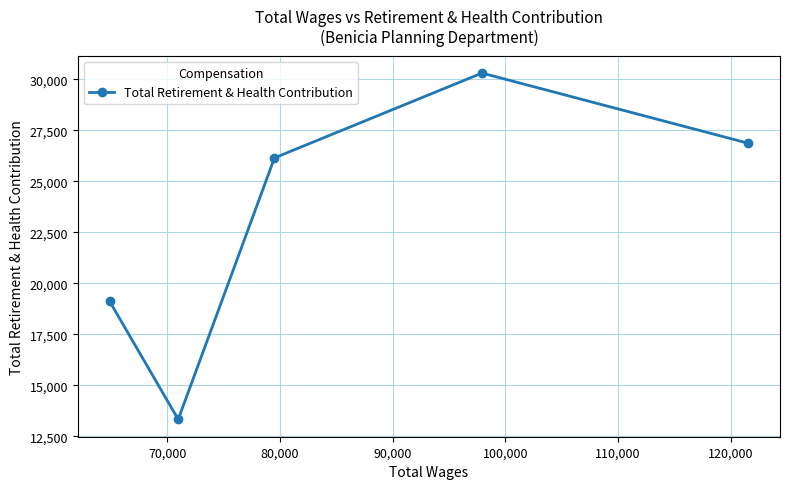

What is the sum of all values?

115791